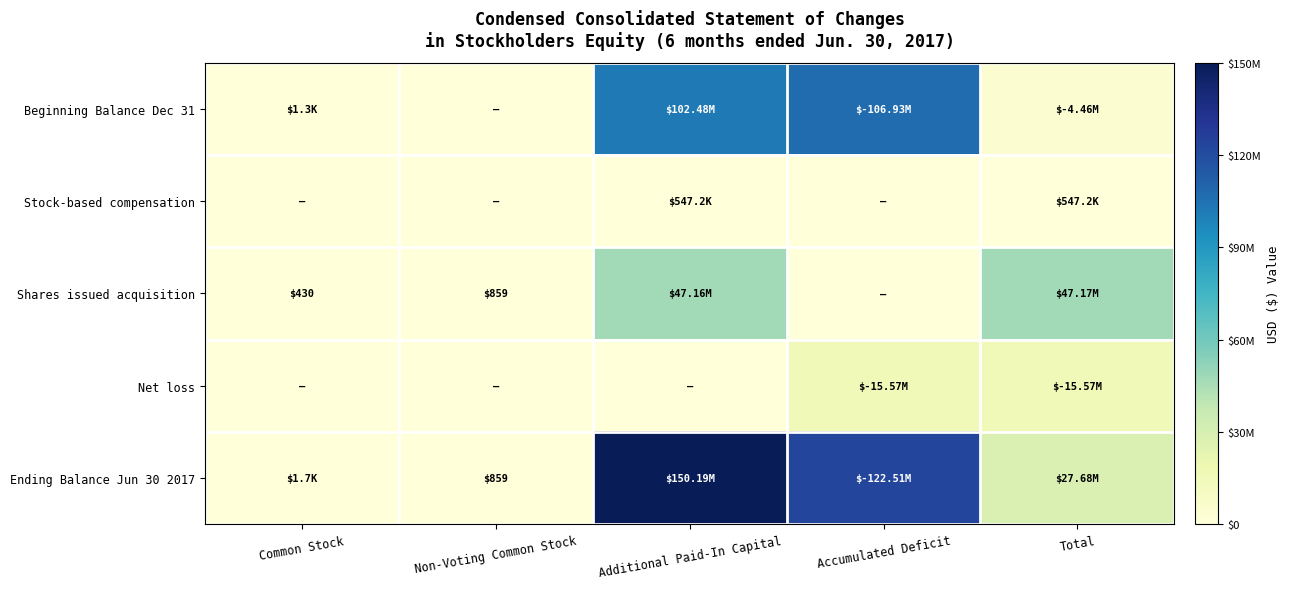

List the series in order of their peak value, highest first.

Ending Balance Jun 30 2017, Beginning Balance Dec 31, Shares issued acquisition, Net loss, Stock-based compensation